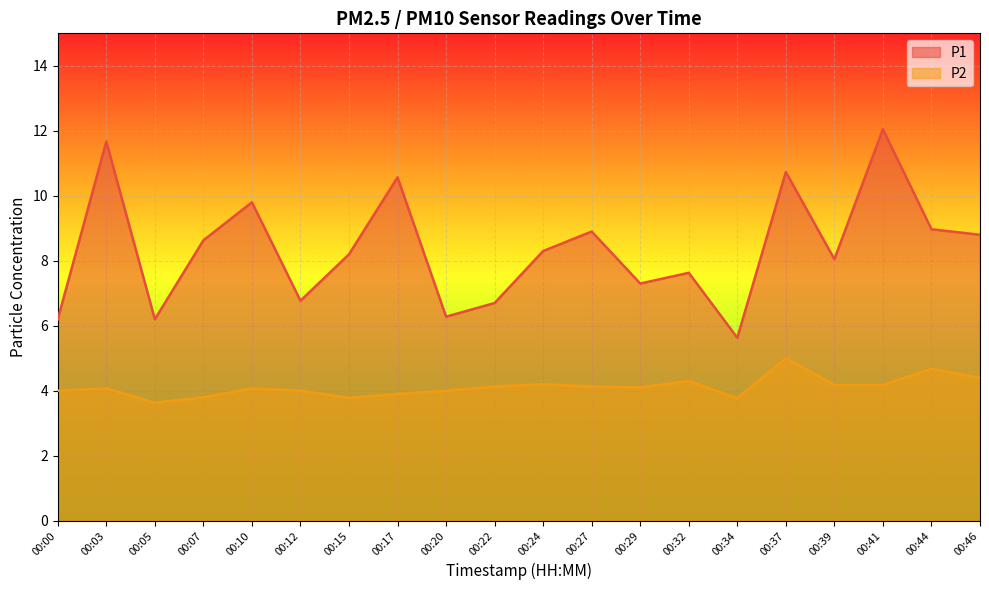

Which series has the largest total across all categories?

P1